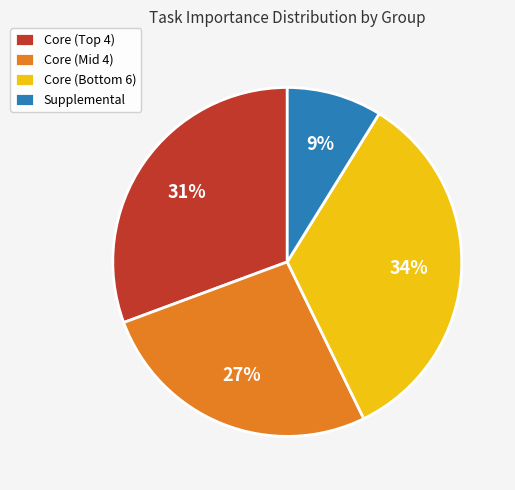

To the nearest percent, what portion does Core (Mid 4) represent?

27%